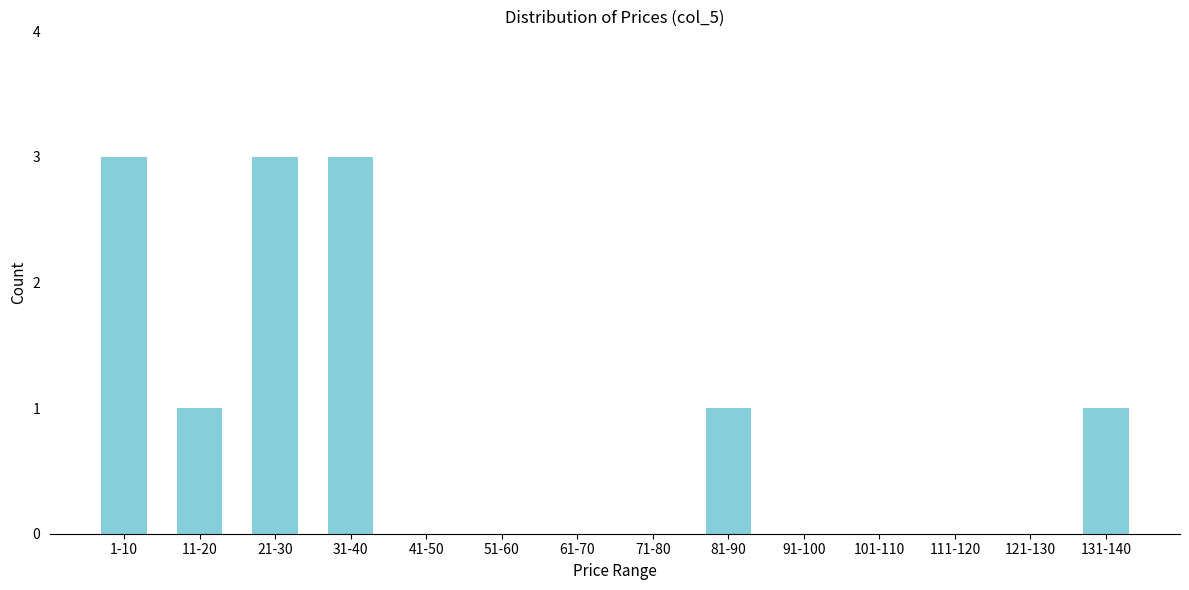

Reading left to right, what are all the values shown in this chart?

1-10=3	11-20=1	21-30=3	31-40=3	41-50=0	51-60=0	61-70=0	71-80=0	81-90=1	91-100=0	101-110=0	111-120=0	121-130=0	131-140=1